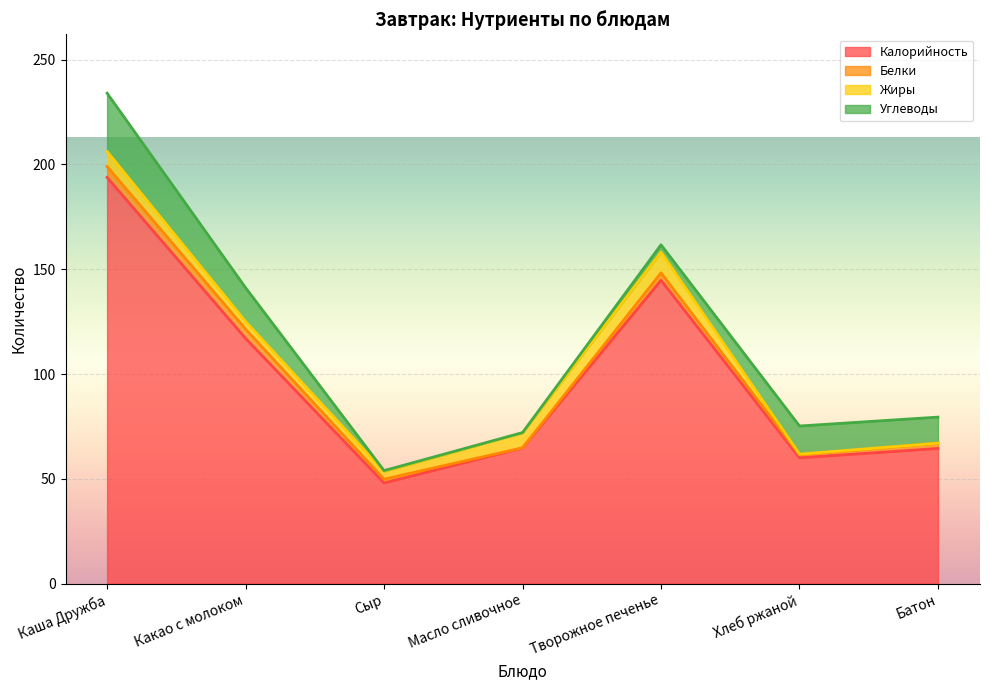

Where is the first local maximum for Белки?

Творожное печенье